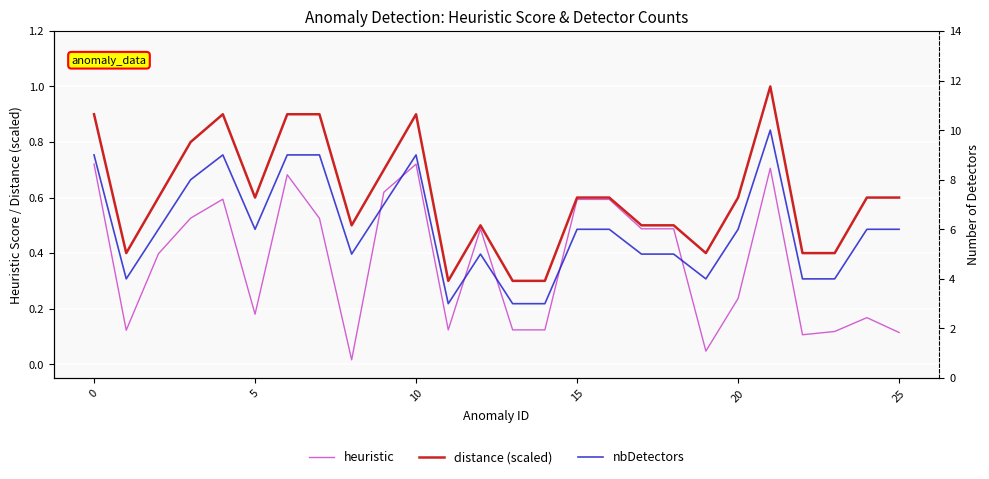

What is the highest value of the nbDetectors series?

10.0